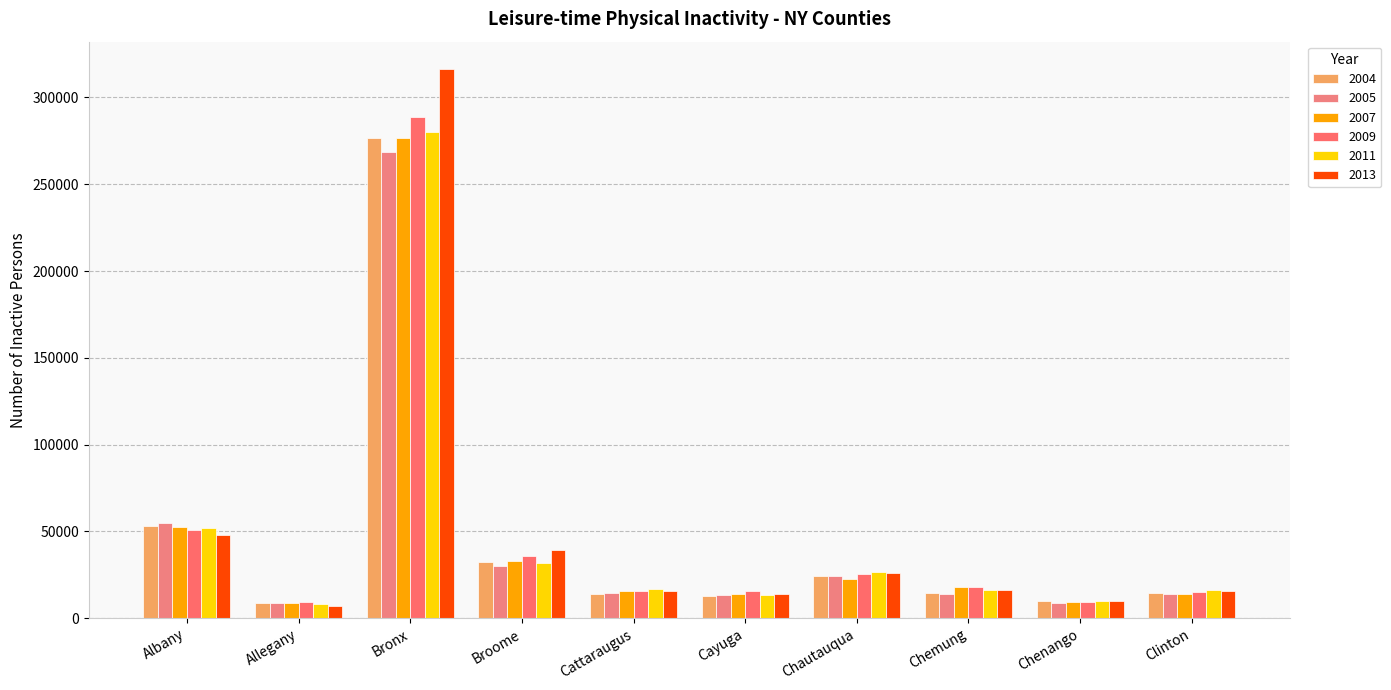

What is the average value of the 2005 series?

45138